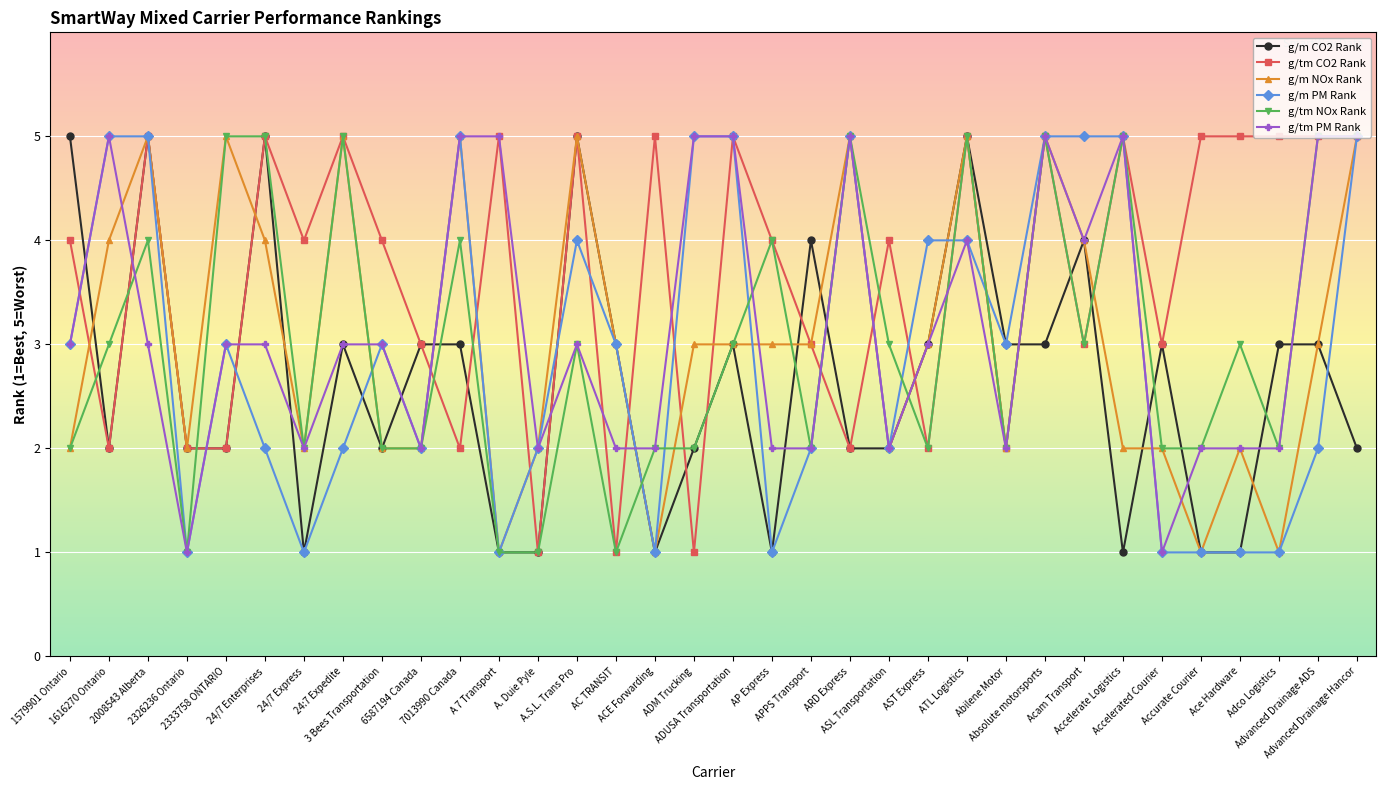

Is it true that g/tm NOx Rank equals 2 at Abilene Motor?

True